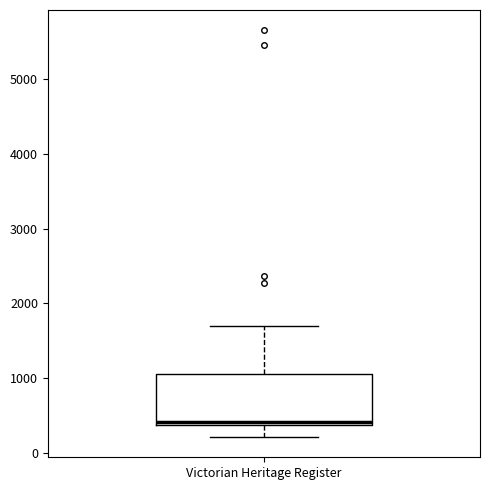

Where does the upper whisker of the box for Victorian Heritage Register end on the y-axis? The values are not printed on the chart, so give them approximately, as read against the axis.

1700